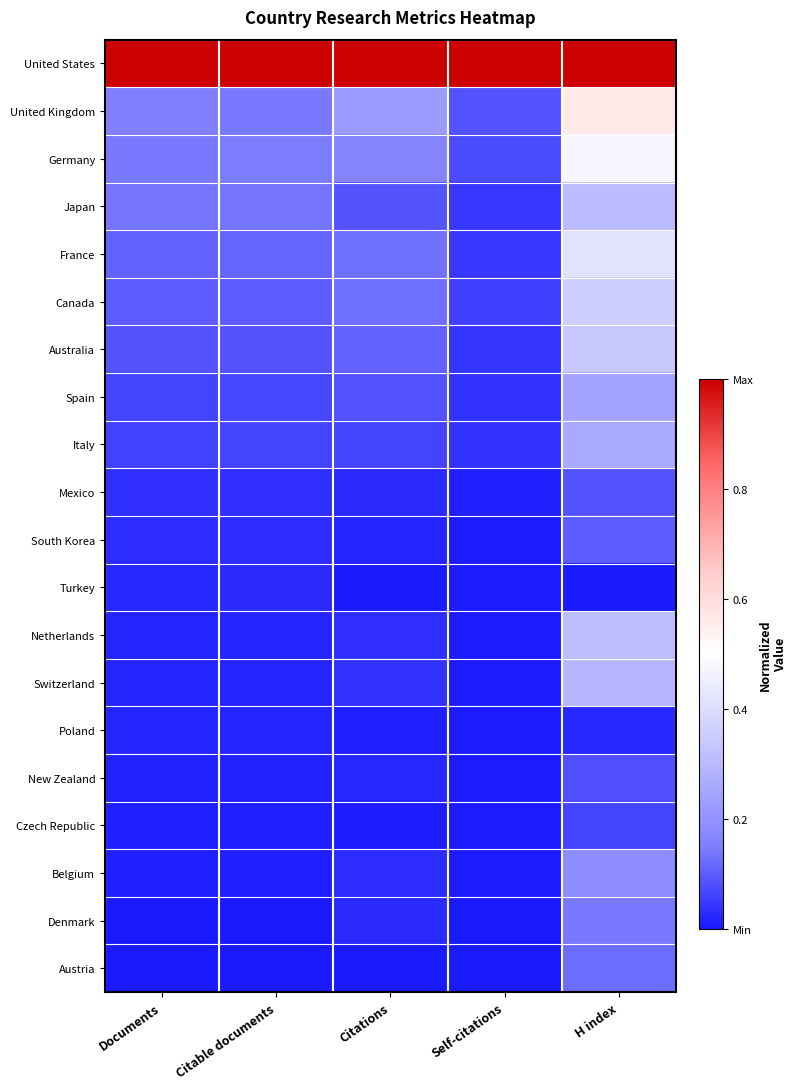

How many distinct data groups are displayed?

20